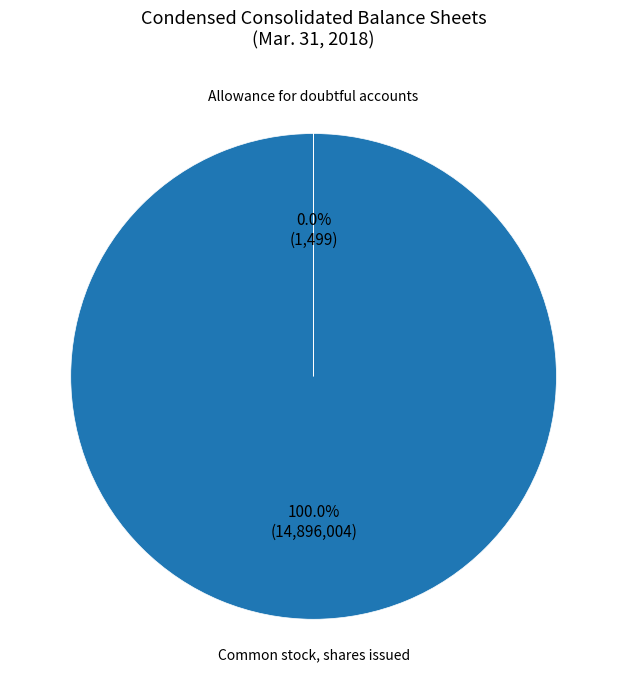

Which category has the biggest portion of the pie?

Common stock, shares issued